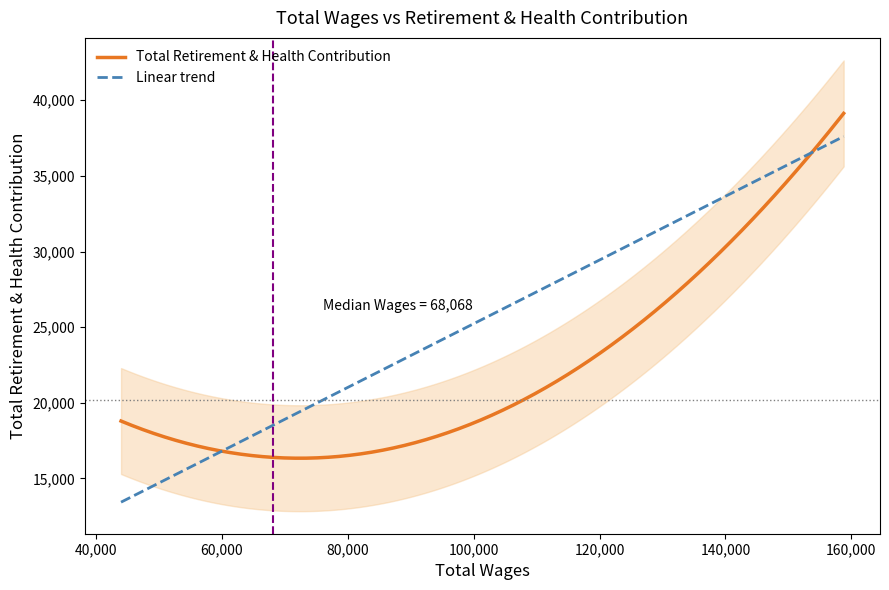

What is the highest value of the Linear trend series?

37602.6